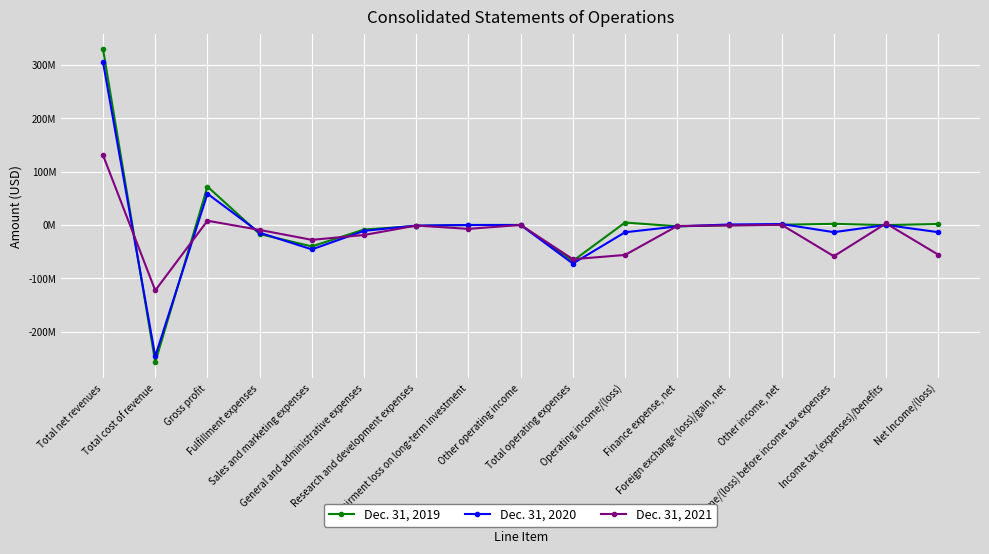

What position from the left is Research and development expenses?

7